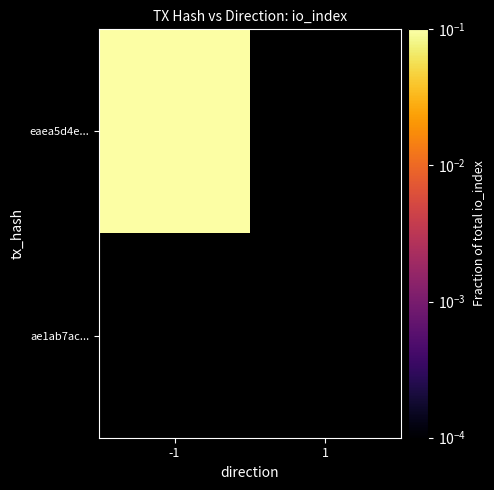

List the series in order of their overall mean, highest first.

eaea5d4e..., ae1ab7ac...